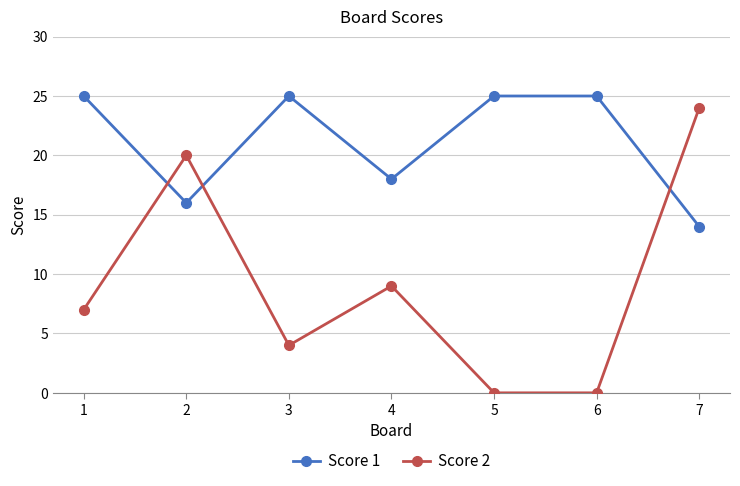

True or false: Score 1 and Score 2 cross at least once.

True